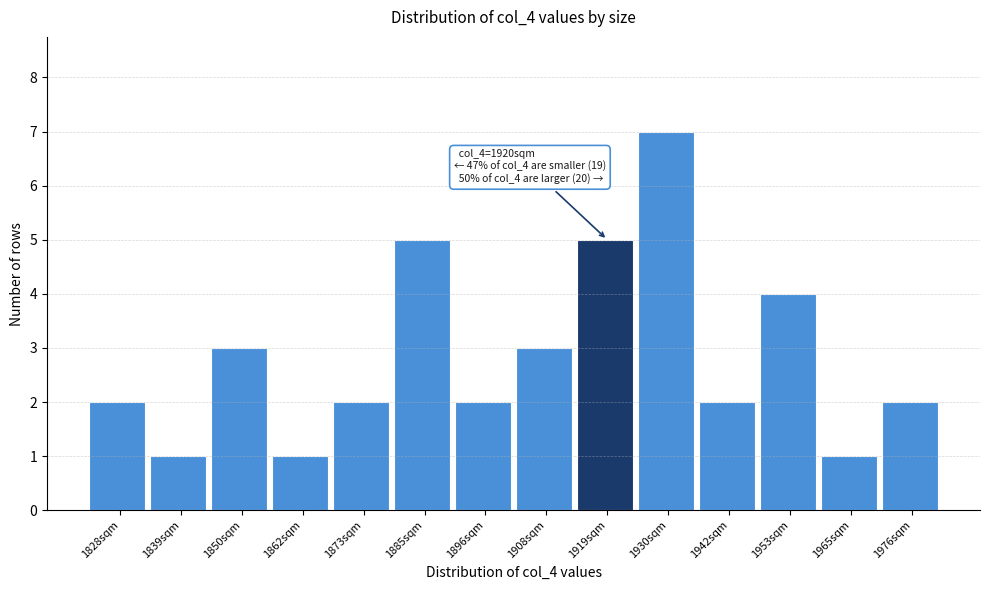

Reading left to right, transcribe all the data shown in this chart.

2	1	3	1	2	5	2	3	5	7	2	4	1	2